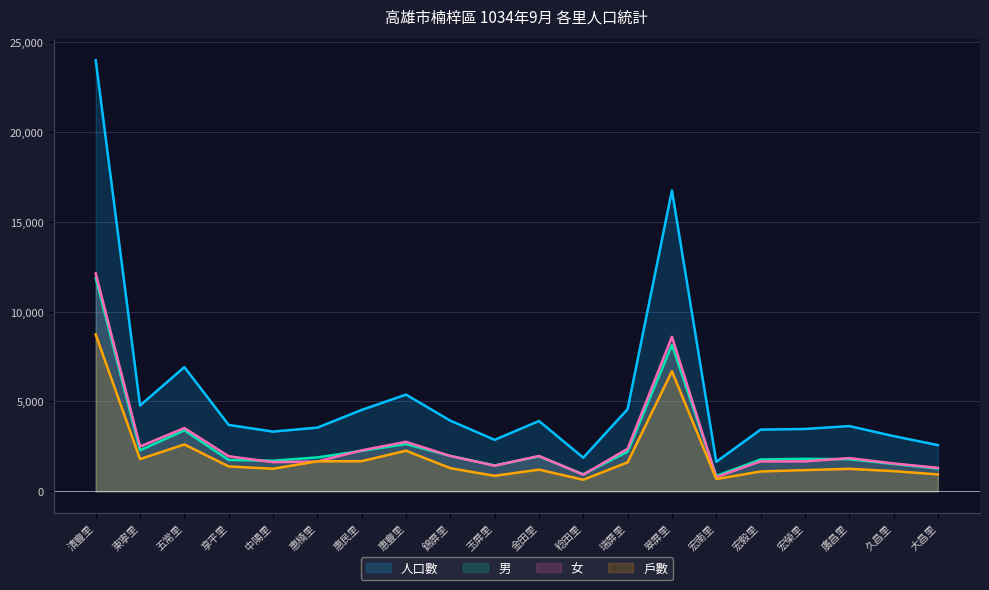

Where is the first local maximum for 人口數?

五常里